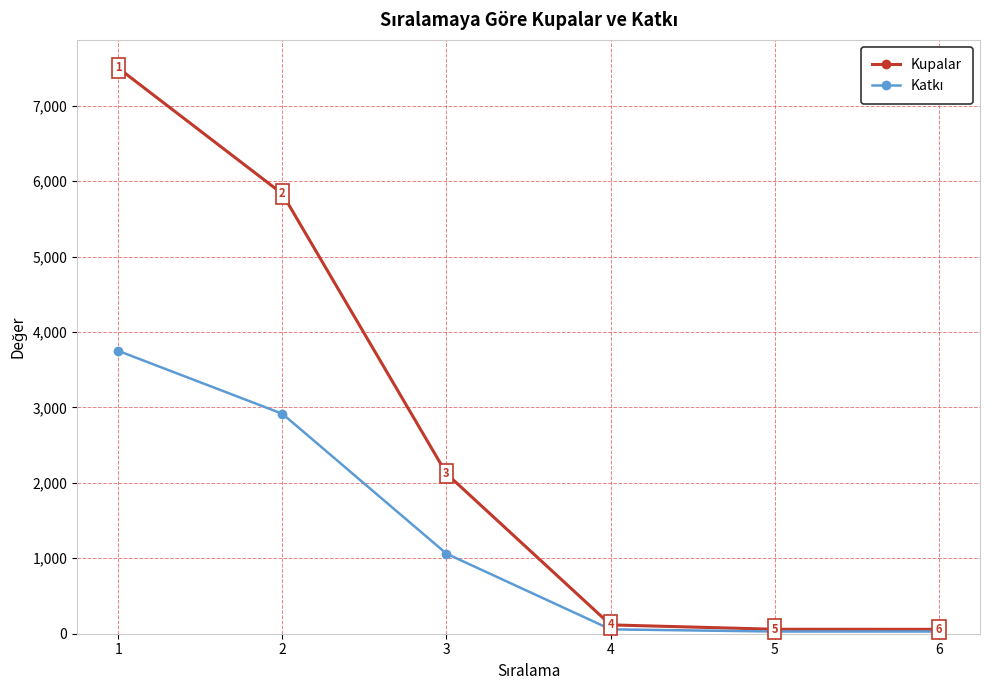

The value of Kupalar at 3 is 2969. True or false?

False